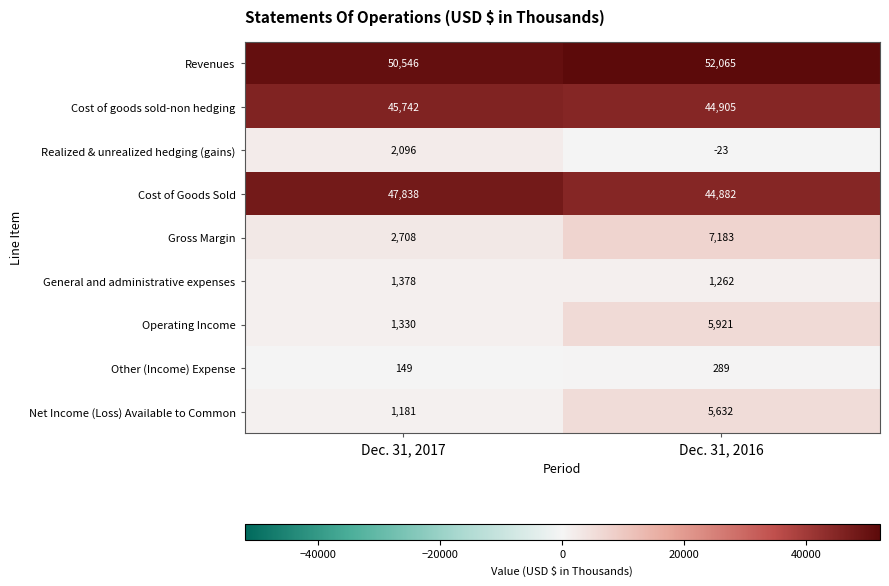

What is the minimum value shown in the chart?

-23